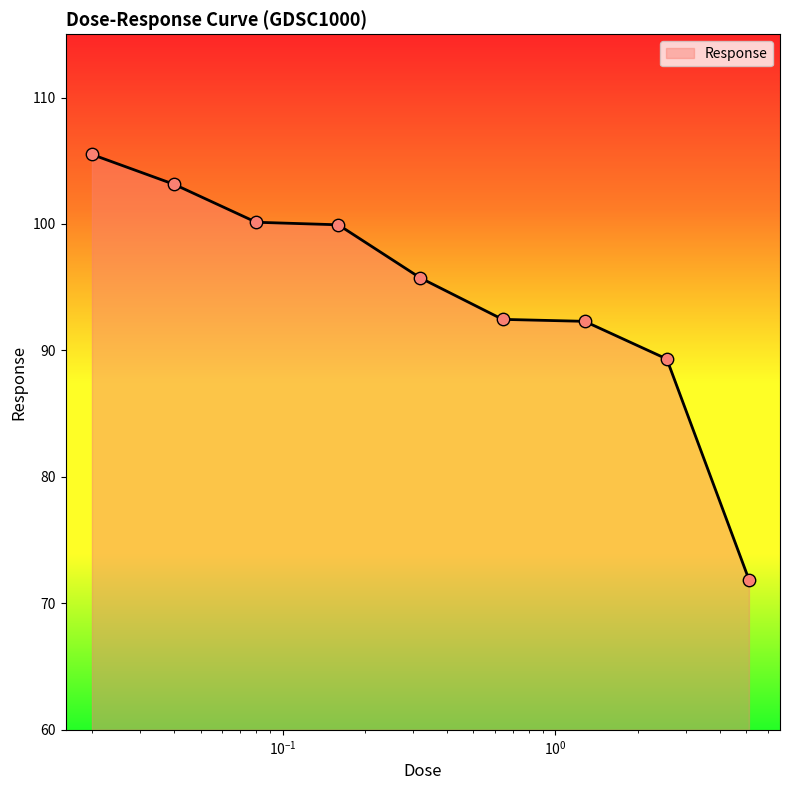

What is the difference between the maximum and minimum values?

33.6